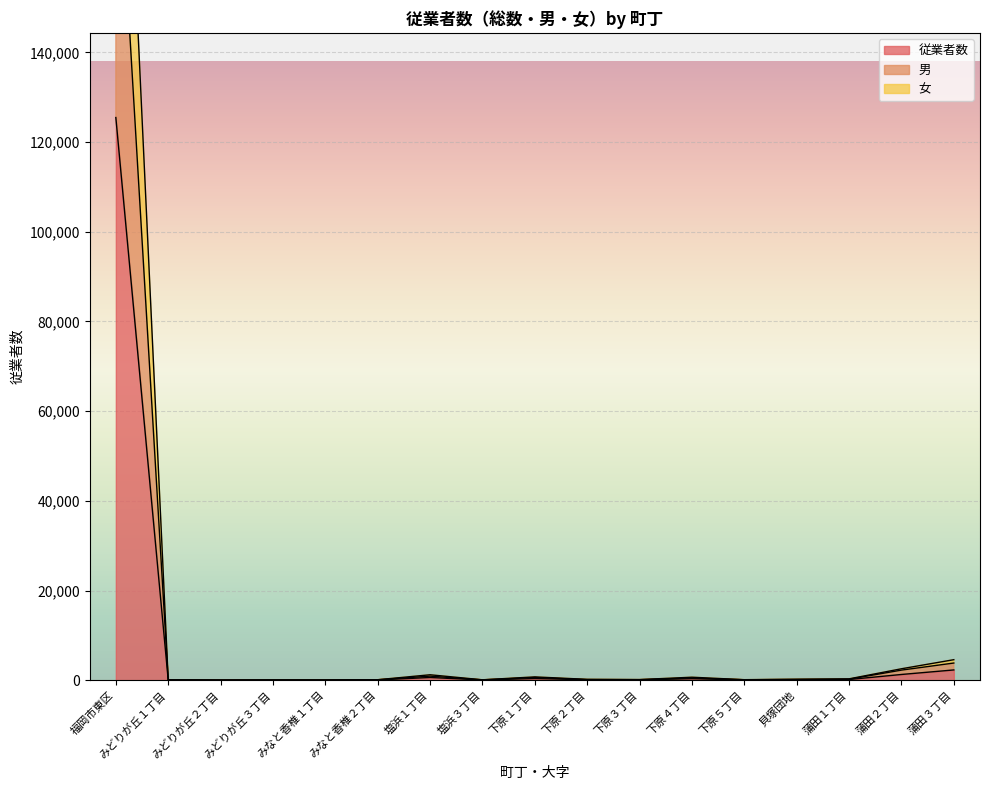

At how many categories does at least one series exceed 113591?

1